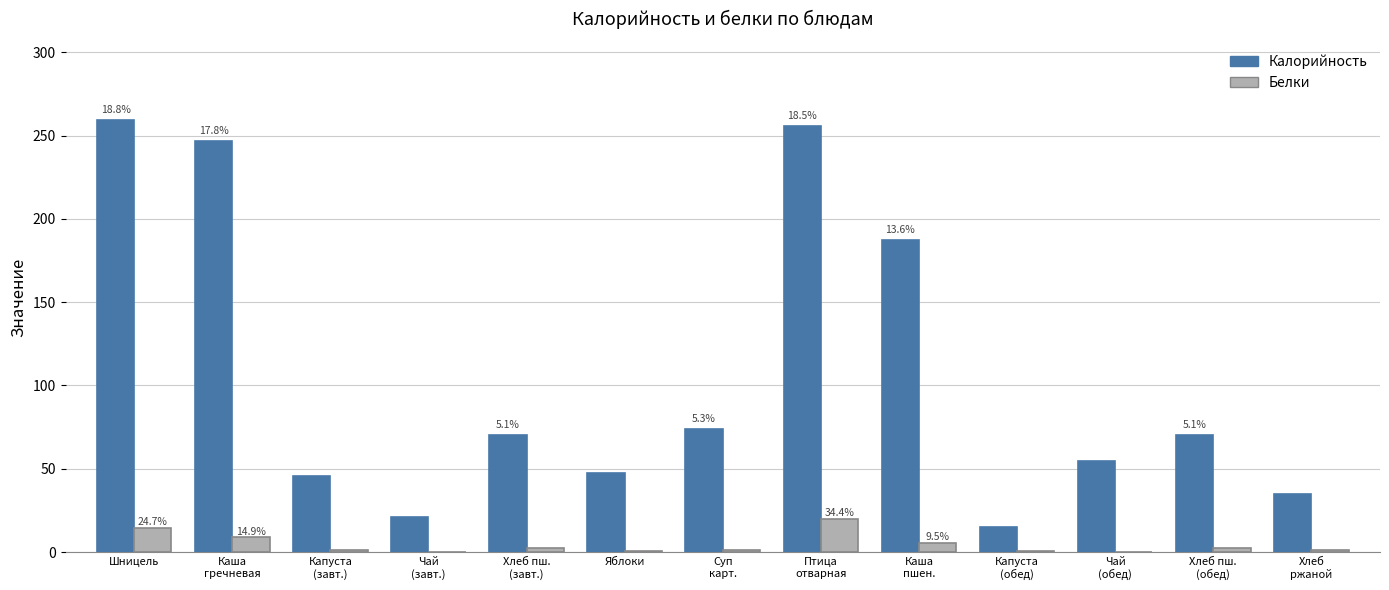

Does the chart contain stacked bars?

No